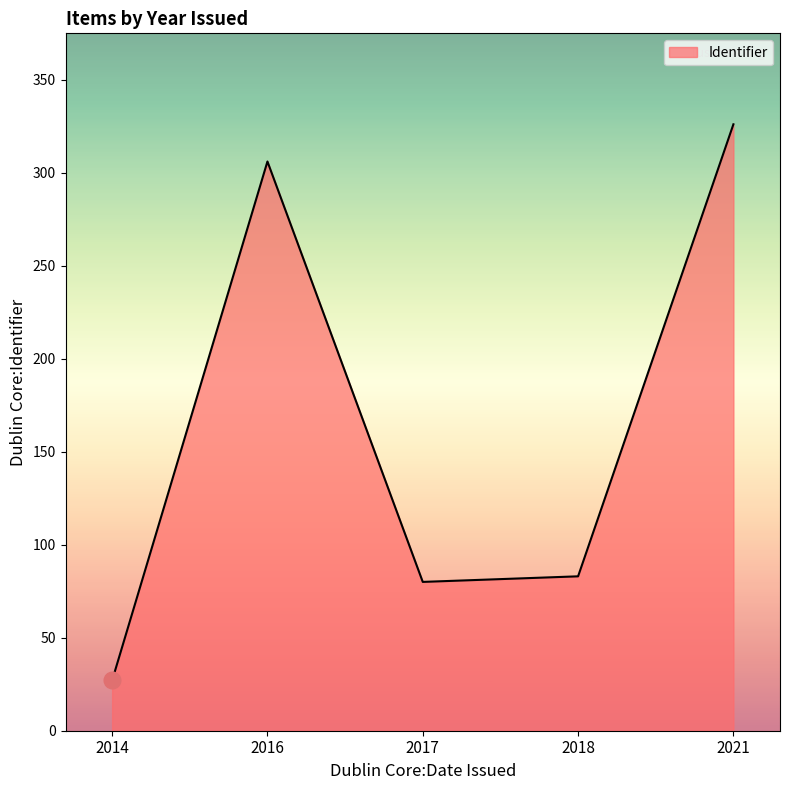

How many values are below 83?

2